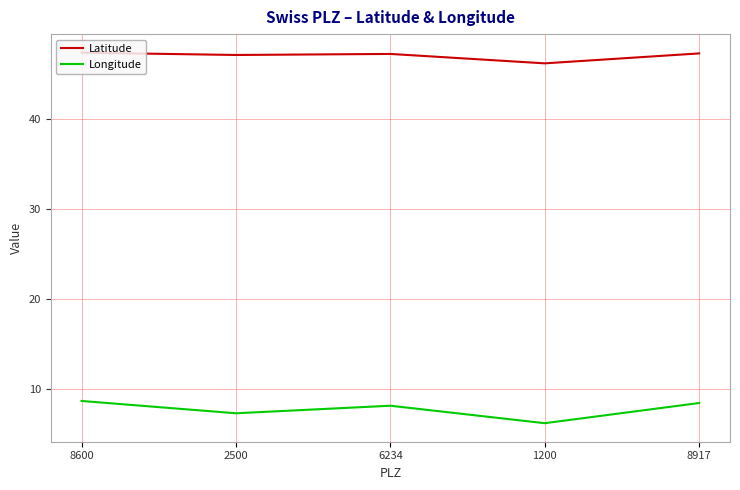

What is the approximate value of Longitude at 8600?

8.6